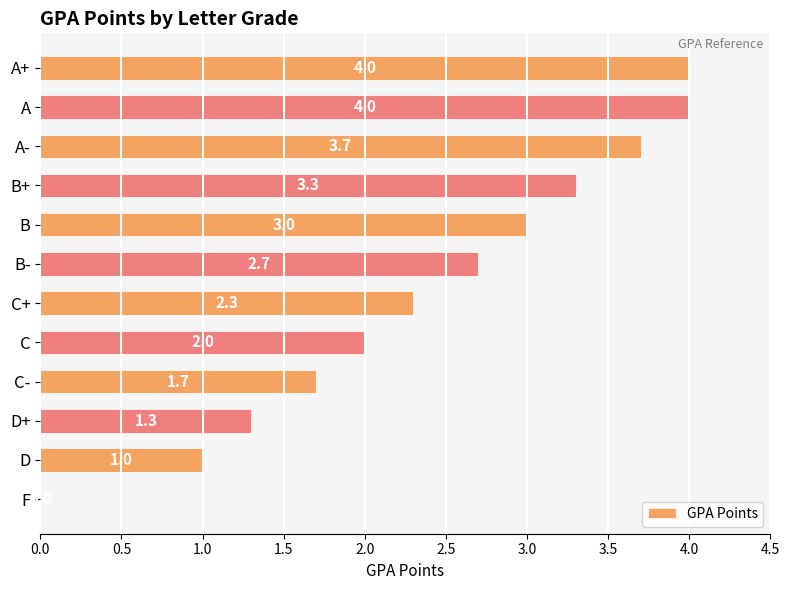

What is the sum of the values at B and C?

5.0